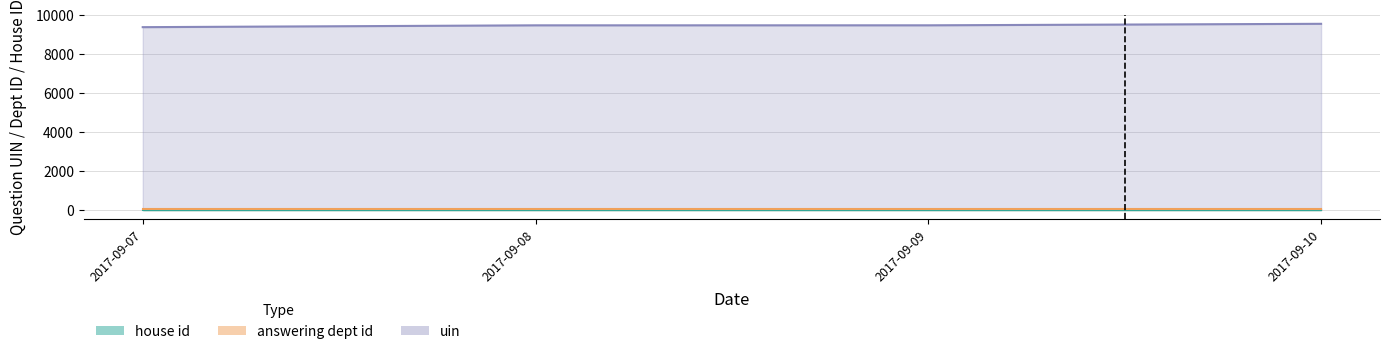

Rank the series by their maximum value, from lowest to highest.

house id, answering dept id, uin